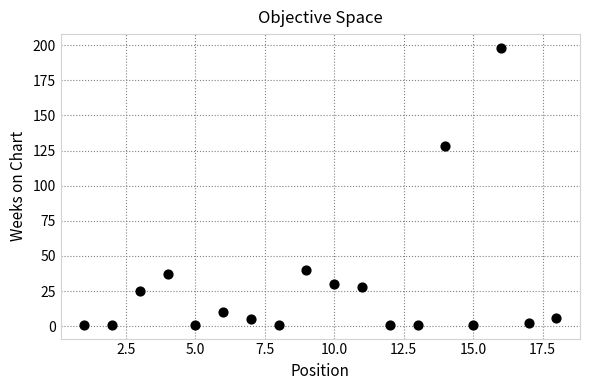

What is the range of Y values (max minus min)?

197